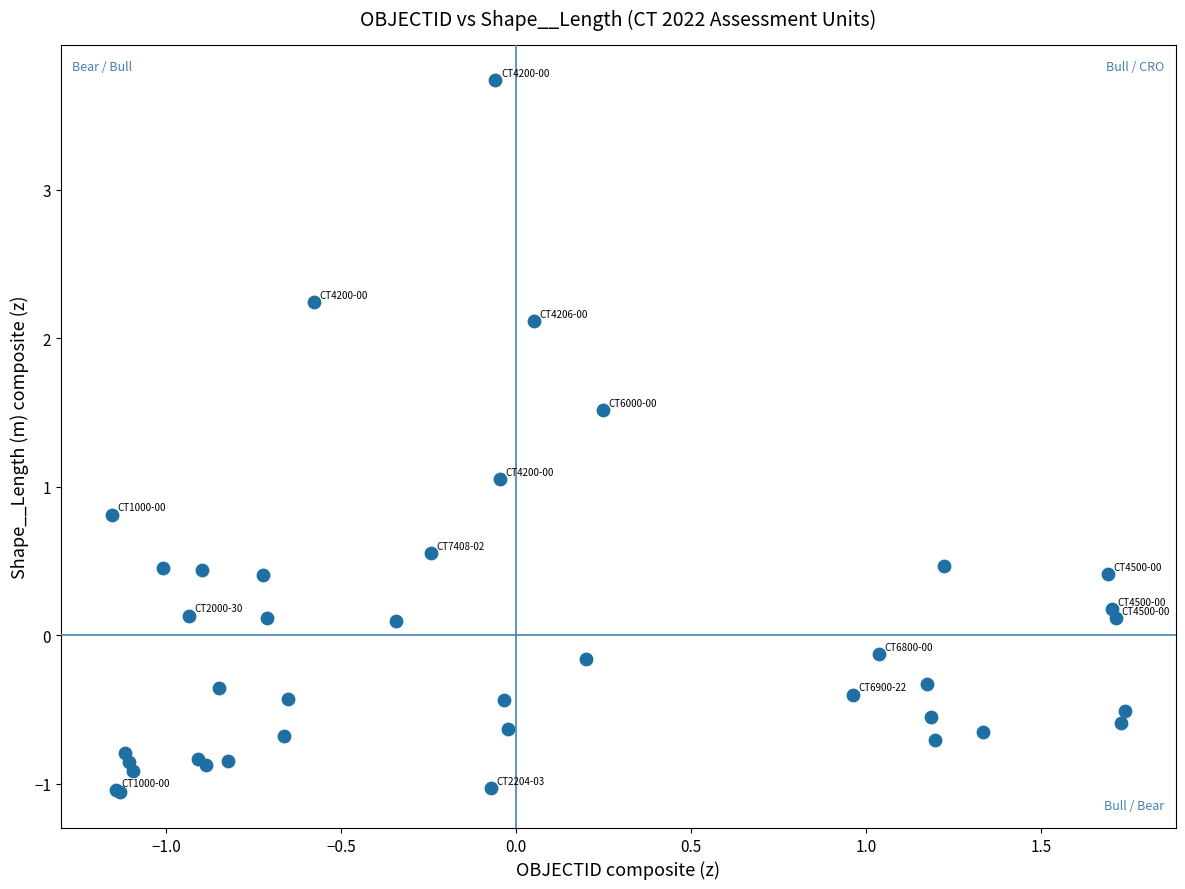

What Y value in the scatter plot is closest to 1?

1.1